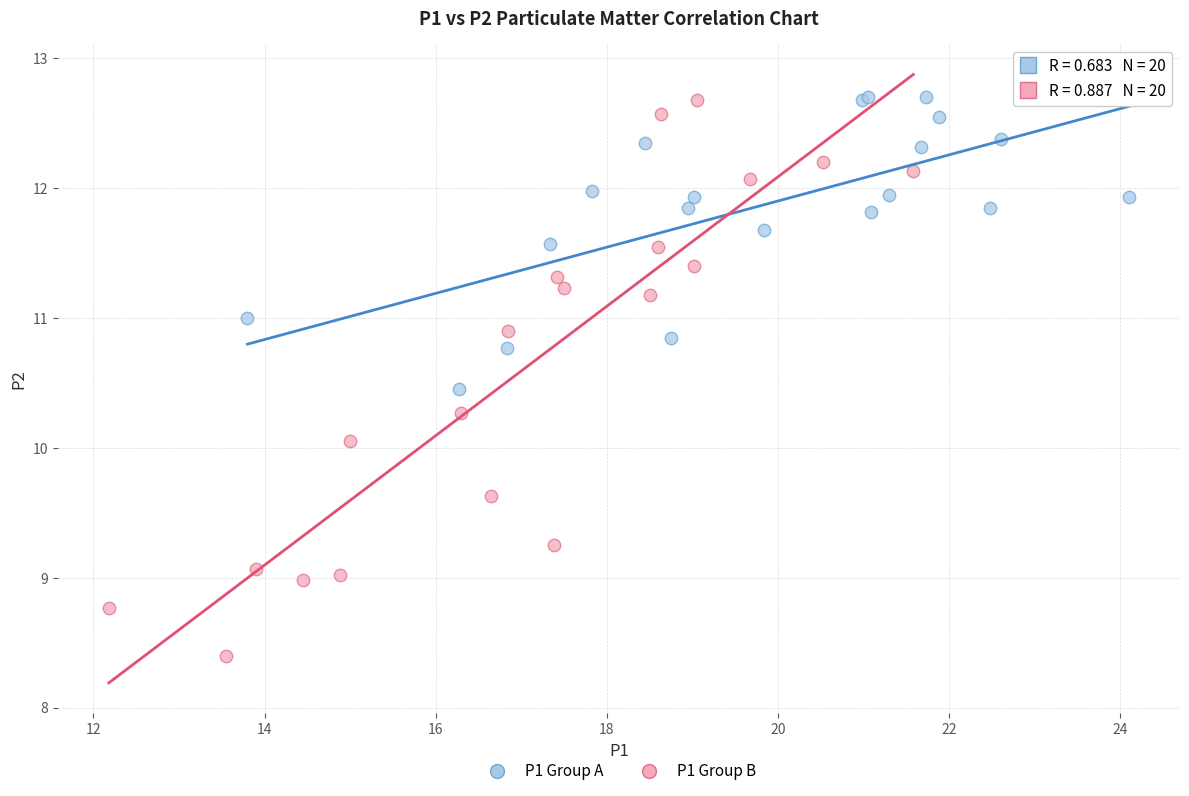

Which series contains the lowest Y value?

P1 Group B